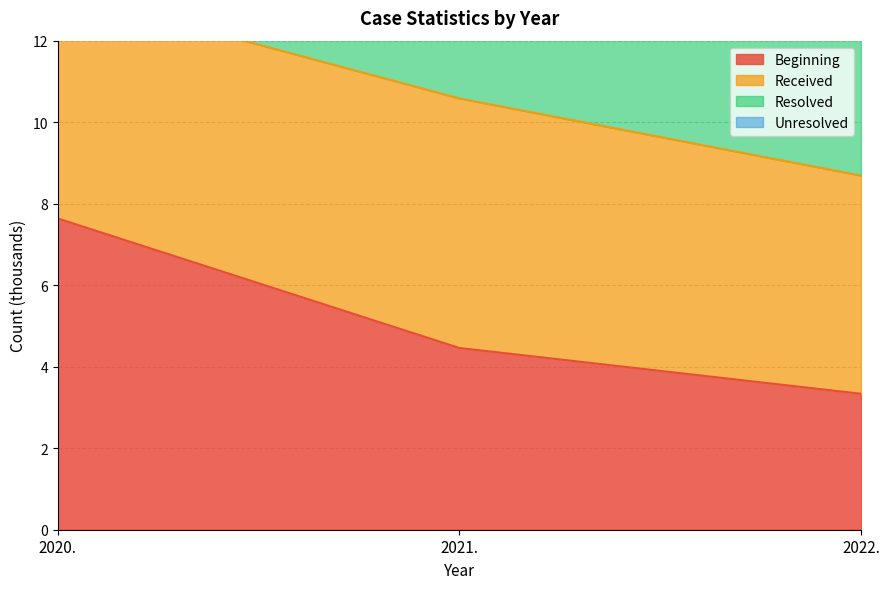

Between 2022. and 2021., which is larger?

2021.